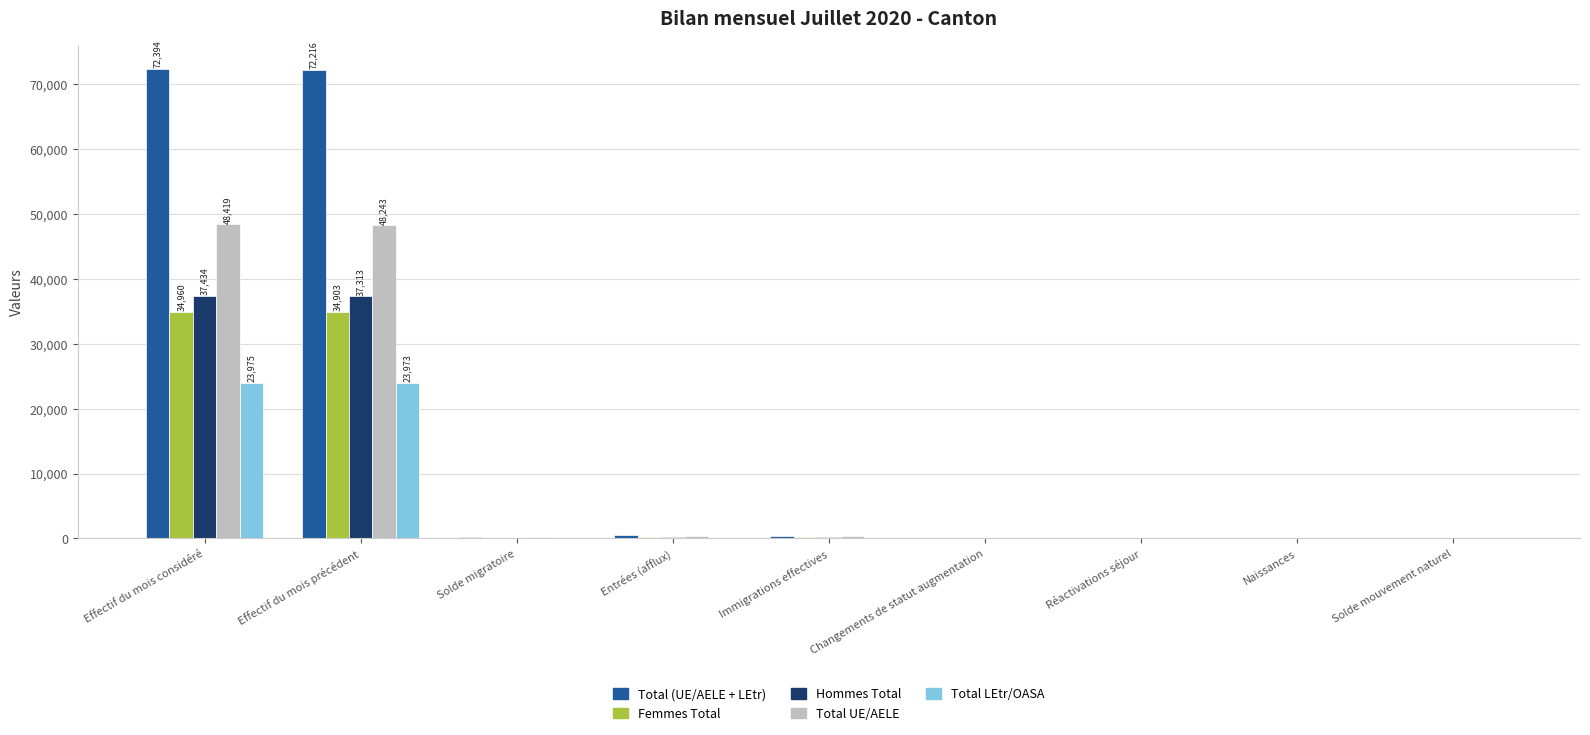

What is the total value across all series at Effectif du mois précédent?

216648